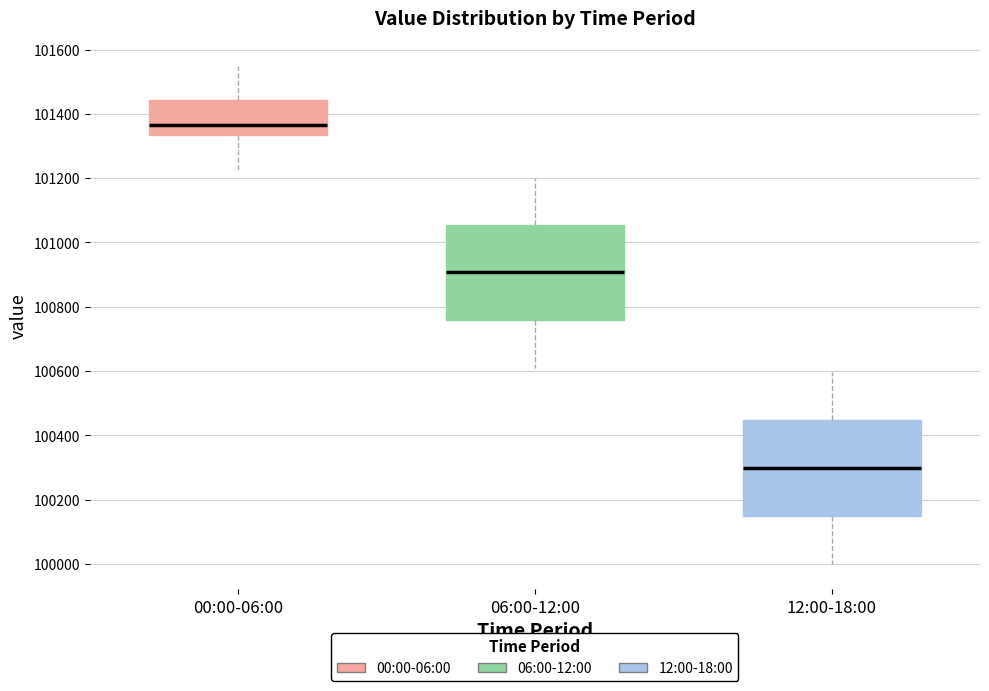

Which box has the lowest median line?

12:00-18:00